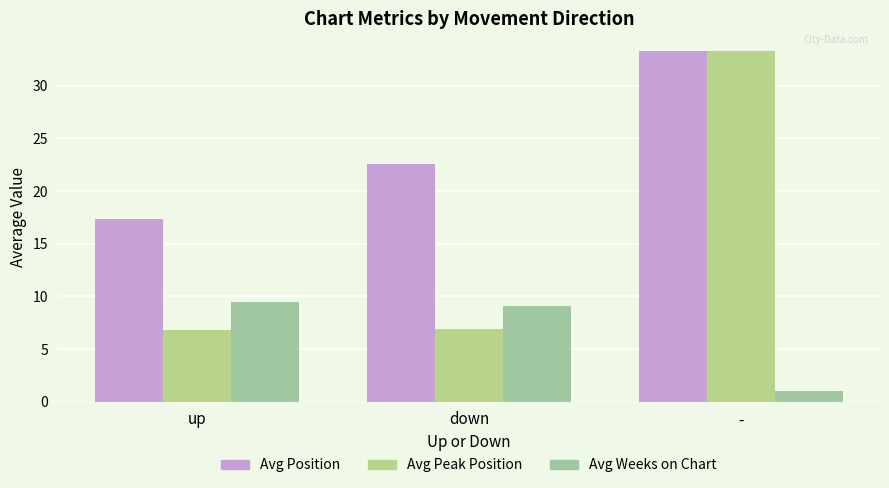

What is the sum of all Avg Peak Position values?

47.0